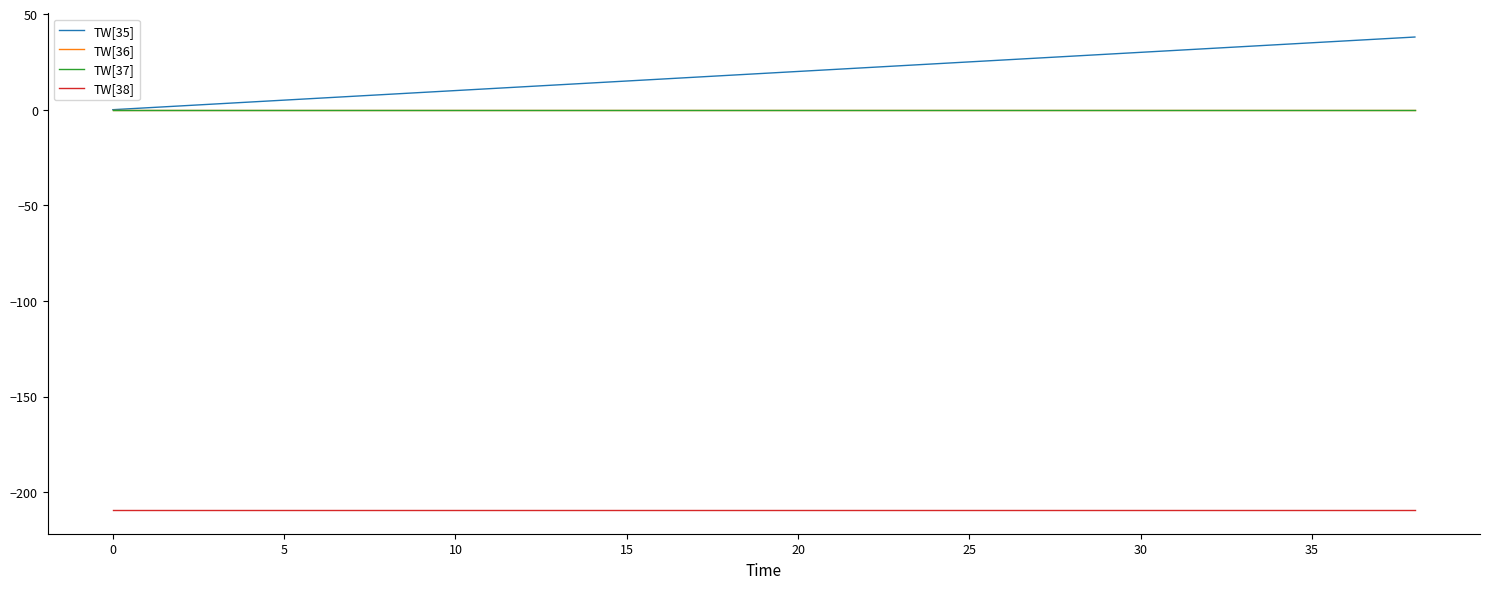

Which series has the largest total across all categories?

TW[35]